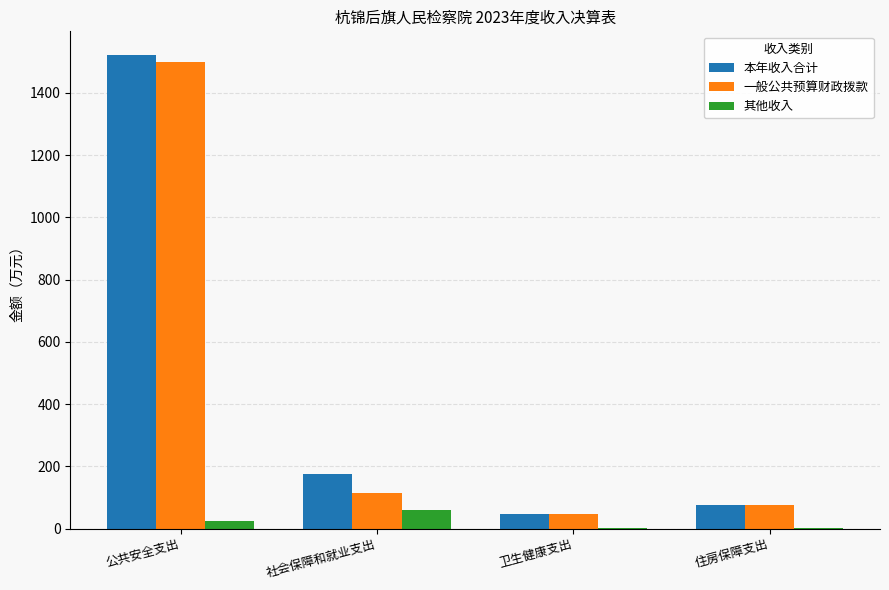

What is the maximum value for 其他收入?

60.6